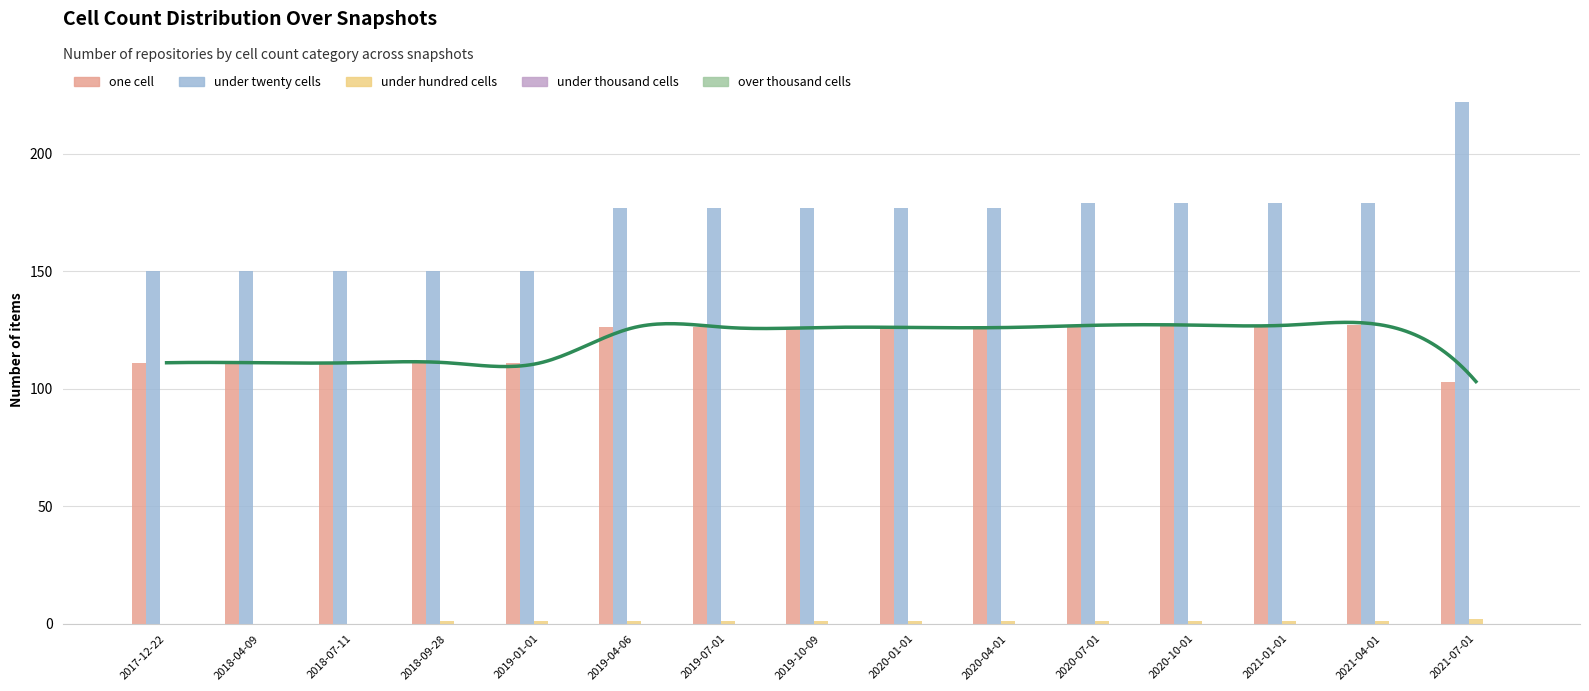

What is the difference between the maximum and minimum values in the one_cell series?

24